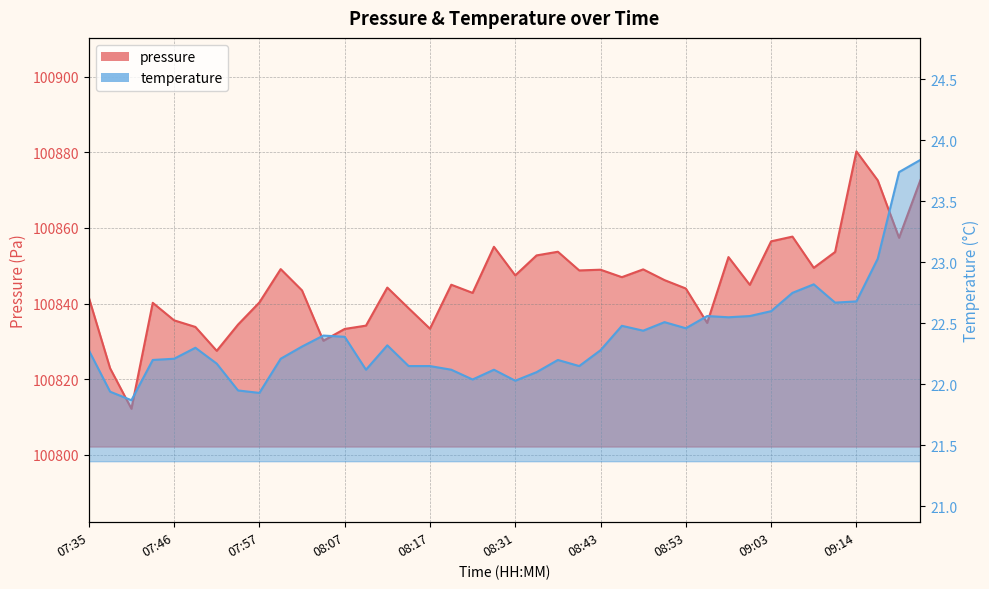

Which series has the largest total across all categories?

pressure